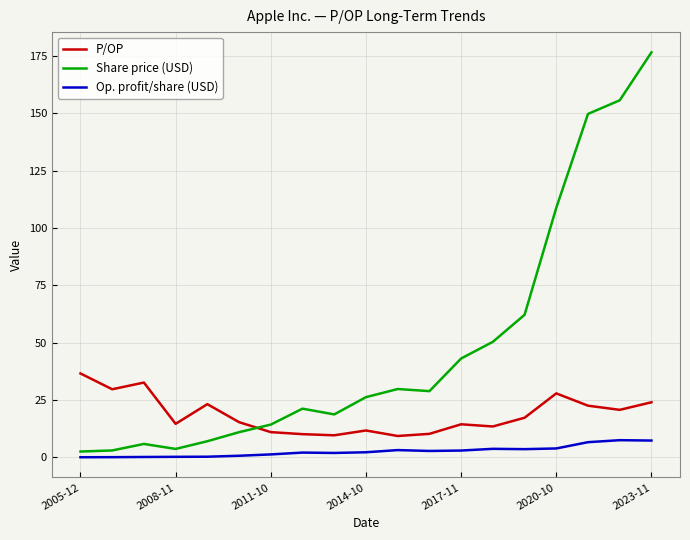

Which series has the largest range (max minus min)?

Share price (USD)